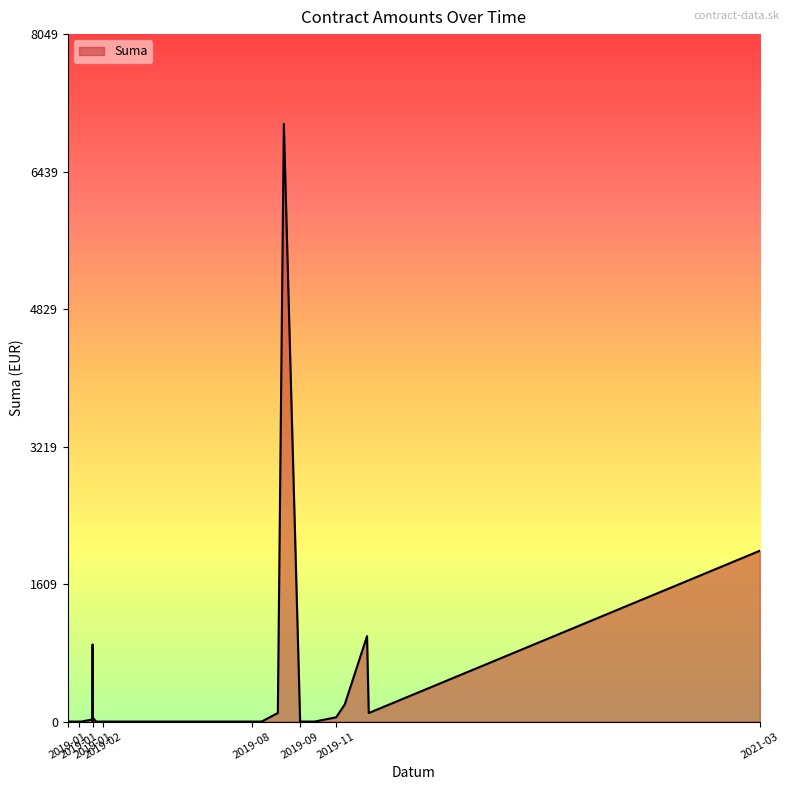

Does the chart display data point markers on the line(s)?

No